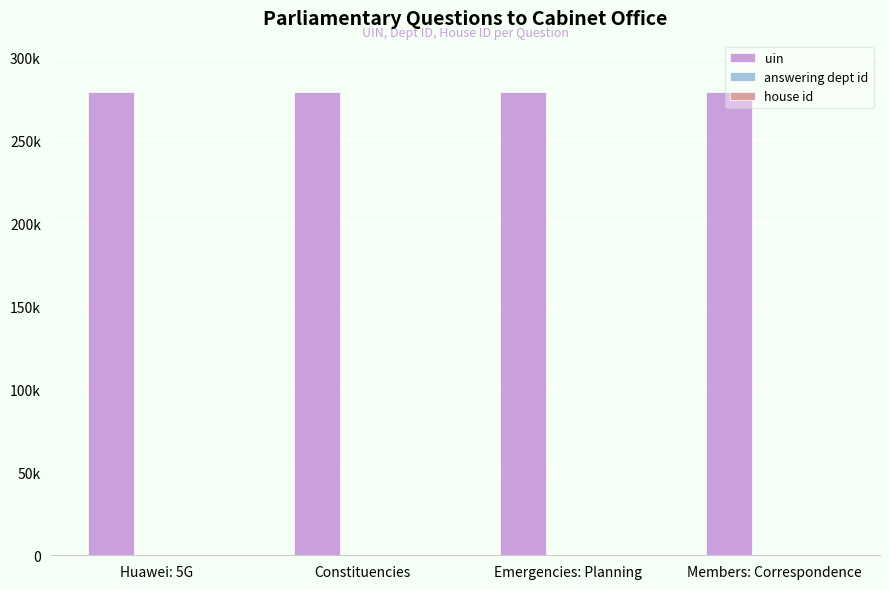

Does the chart contain stacked bars?

No